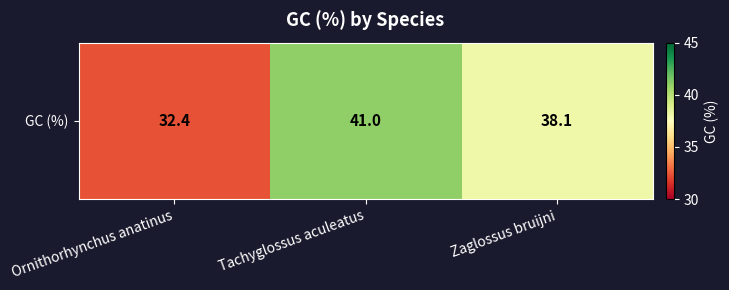

Which label corresponds to the smallest value in the chart?

Ornithorhynchus anatinus